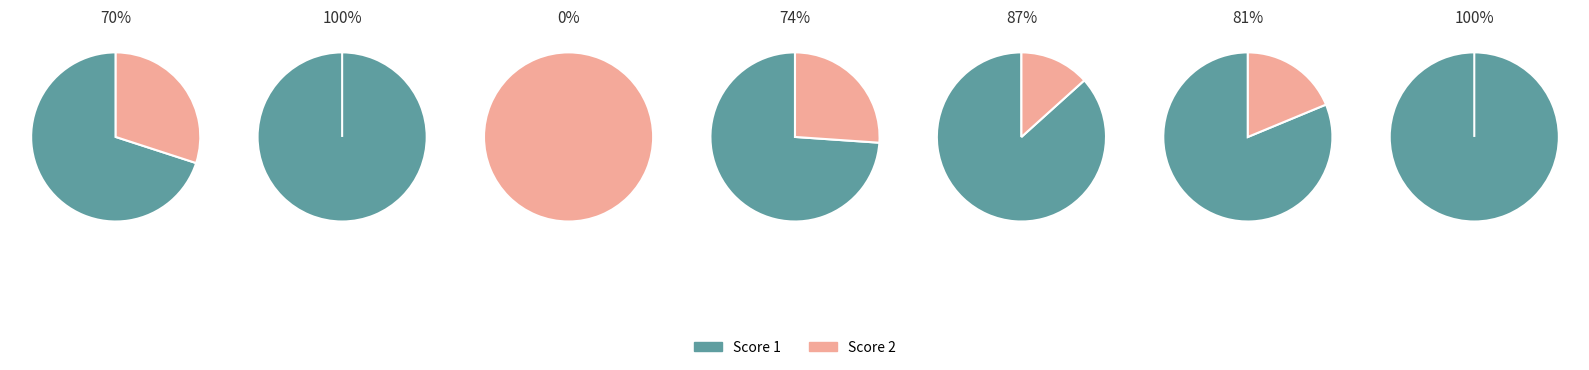

The Board 7 slice represents 20% of the pie. True or false?

False